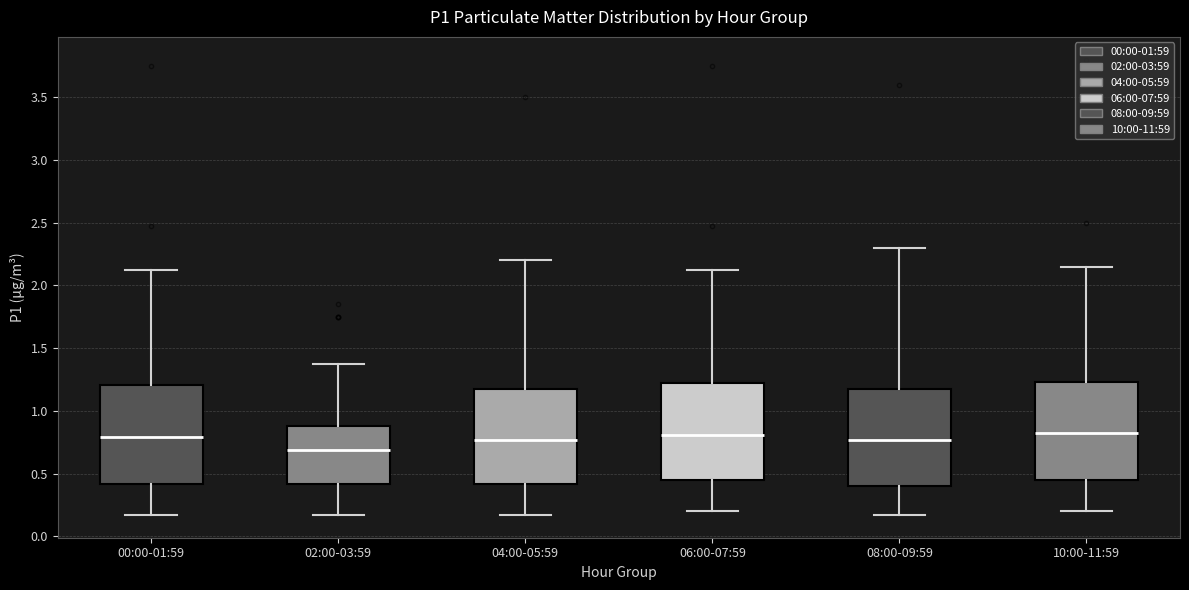

Reading left to right, transcribe this box plot: for each box, give where its median line is, the range the box spans, and where its two whiskers end, as read against the y-axis. The values are not printed on the chart, so give them approximately, as read against the axis.

00:00-01:59: median 0.80, box 0.40 to 1.20, whiskers 0.15 to 2.10
02:00-03:59: median 0.70, box 0.40 to 0.90, whiskers 0.15 to 1.35
04:00-05:59: median 0.75, box 0.40 to 1.20, whiskers 0.15 to 2.20
06:00-07:59: median 0.80, box 0.45 to 1.25, whiskers 0.20 to 2.10
08:00-09:59: median 0.75, box 0.40 to 1.20, whiskers 0.15 to 2.30
10:00-11:59: median 0.80, box 0.45 to 1.25, whiskers 0.20 to 2.15